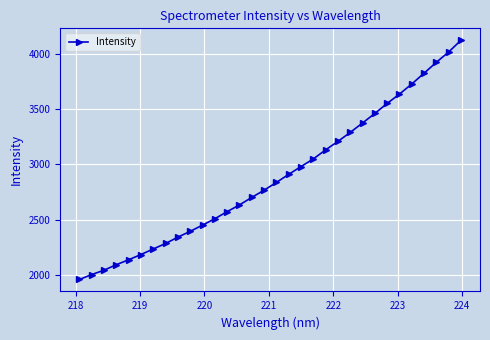

What is the greatest value displayed?

4120.0